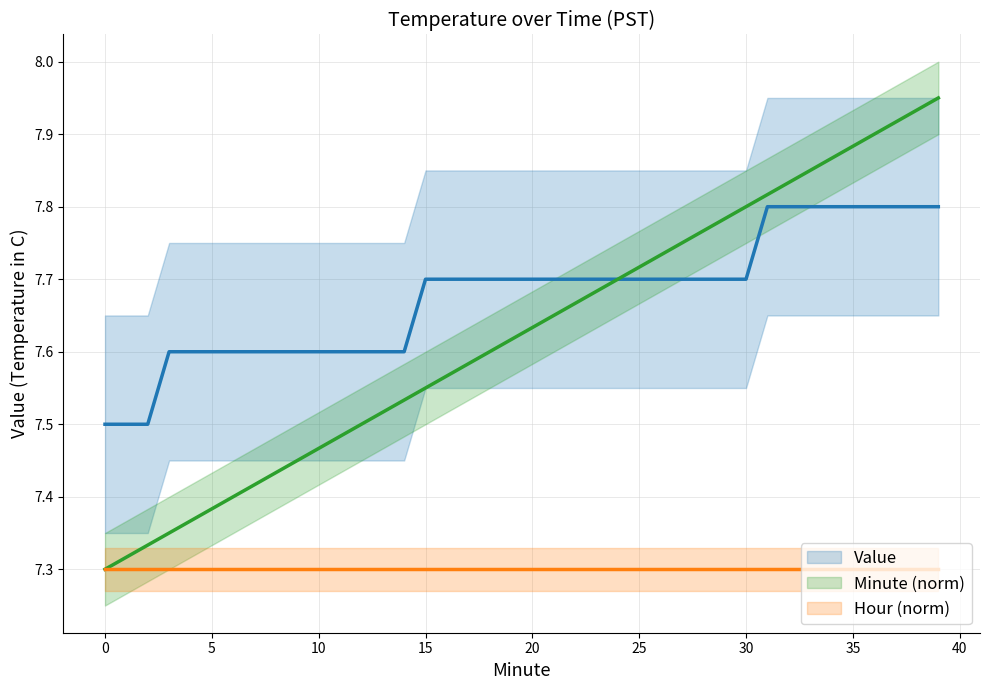

True or false: Minute has a value of 7.9 at 37.

True